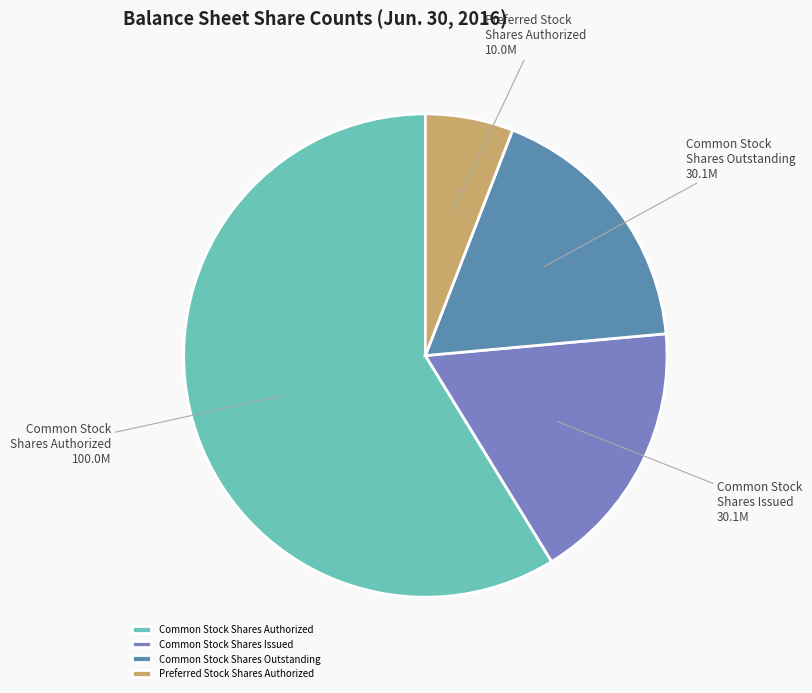

Is there a majority slice in this chart?

Yes